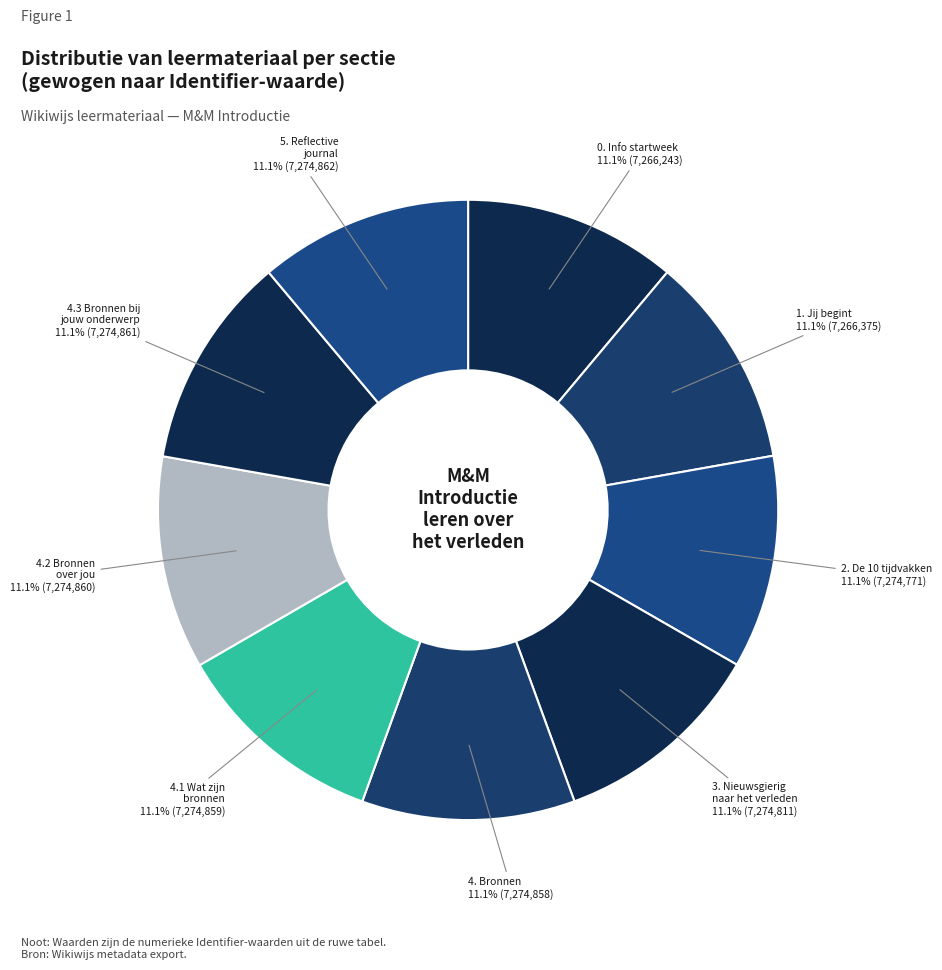

What percentage do 3. Nieuwsgierig naar het verleden and 0. Info startweek together represent?

22.2%